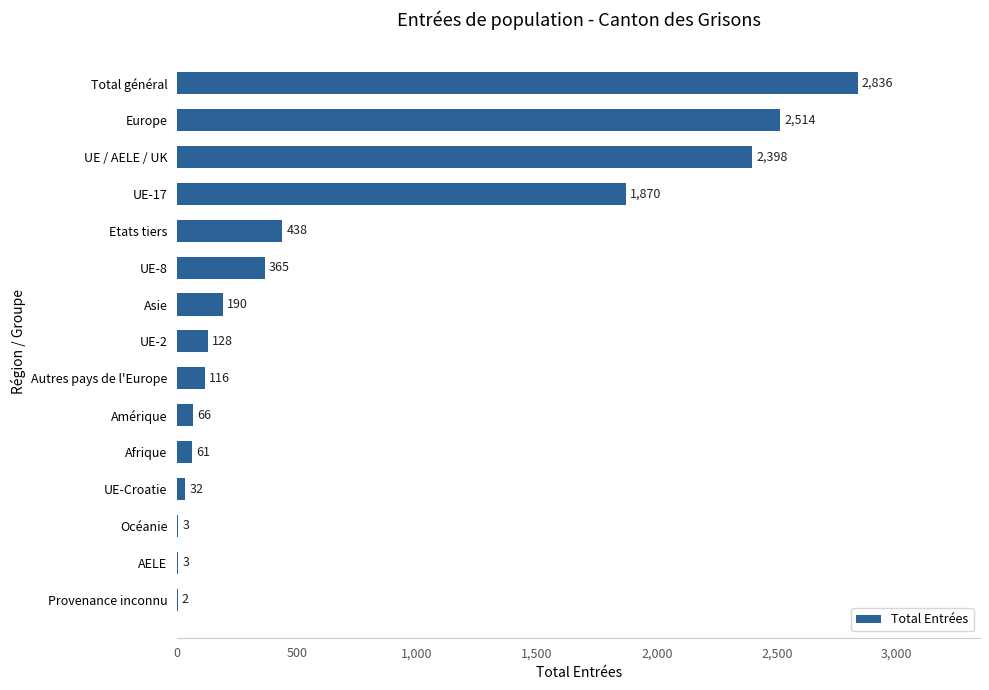

At which label is the value closest to 1419?

UE-17